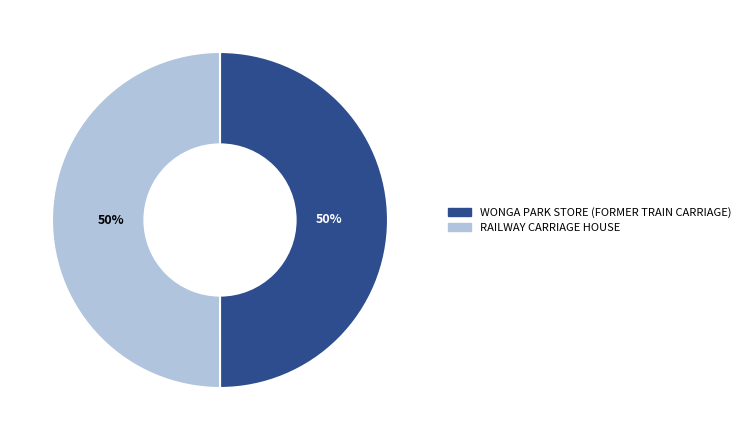

What is the ratio of the value at RAILWAY CARRIAGE HOUSE to the value at WONGA PARK STORE (FORMER TRAIN CARRIAGE)?

1.0